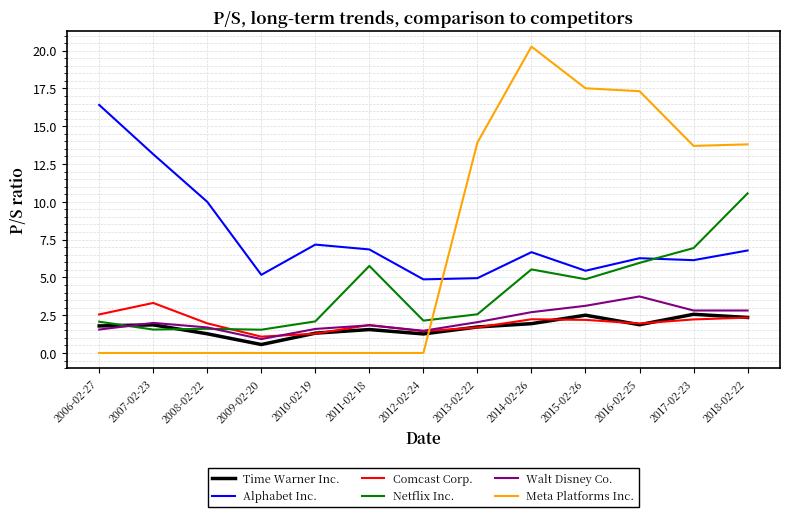

What position from the right is 2014-02-26?

5